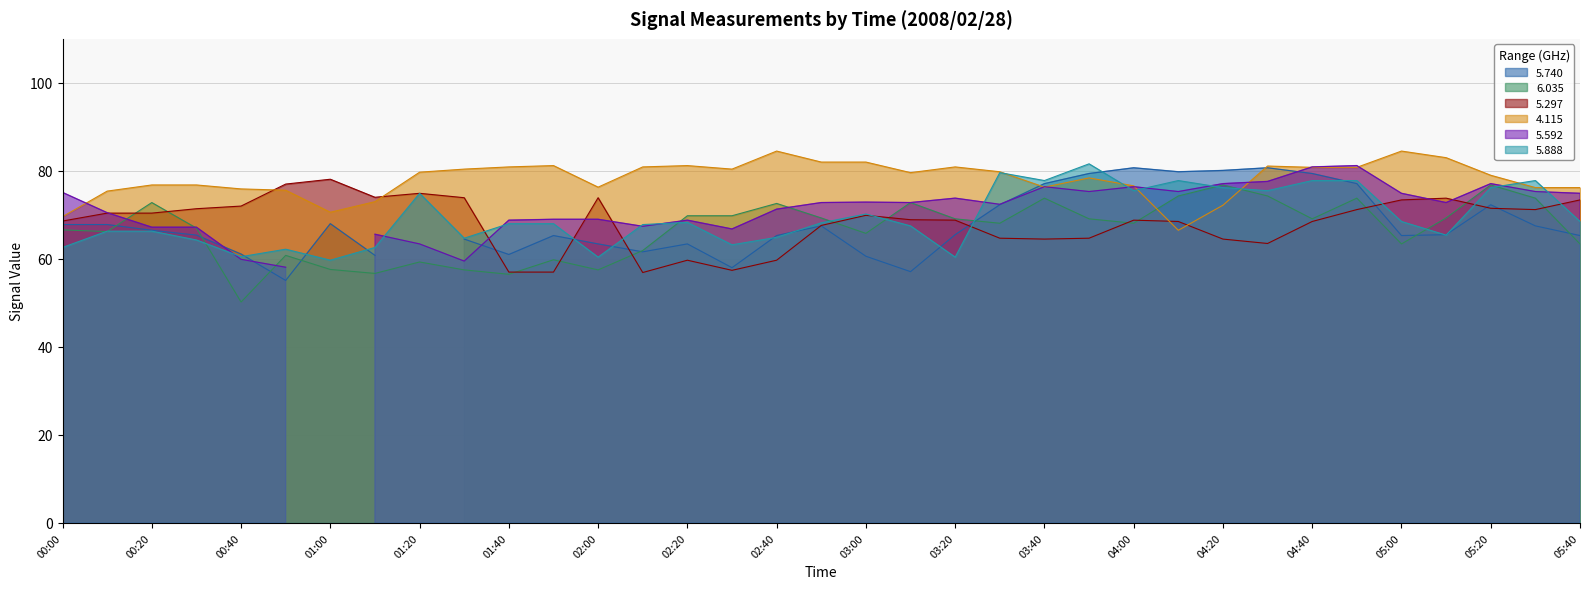

At which category is the sum across all series the highest?

04:50